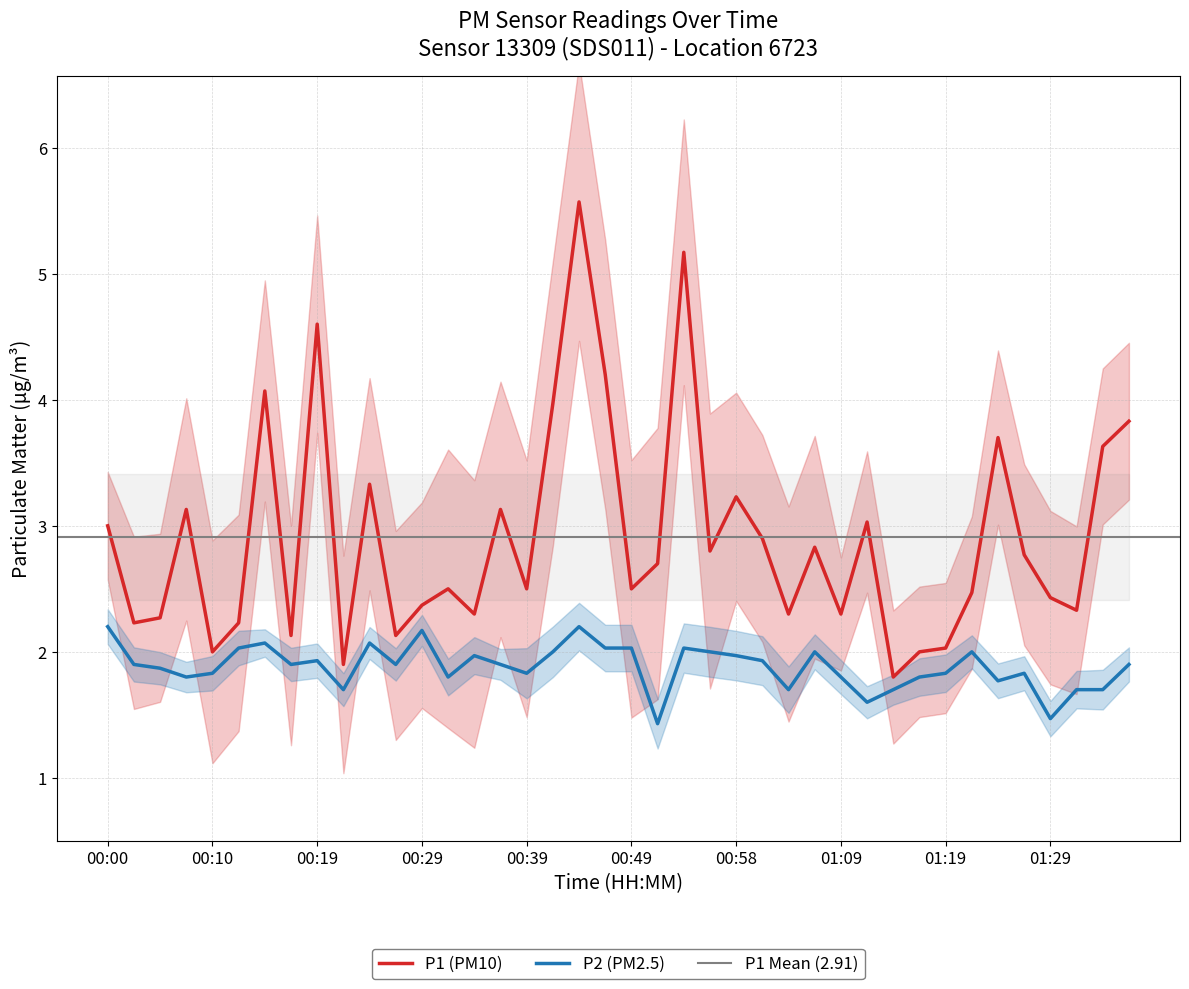

Where is the first local maximum for P1?

00:07